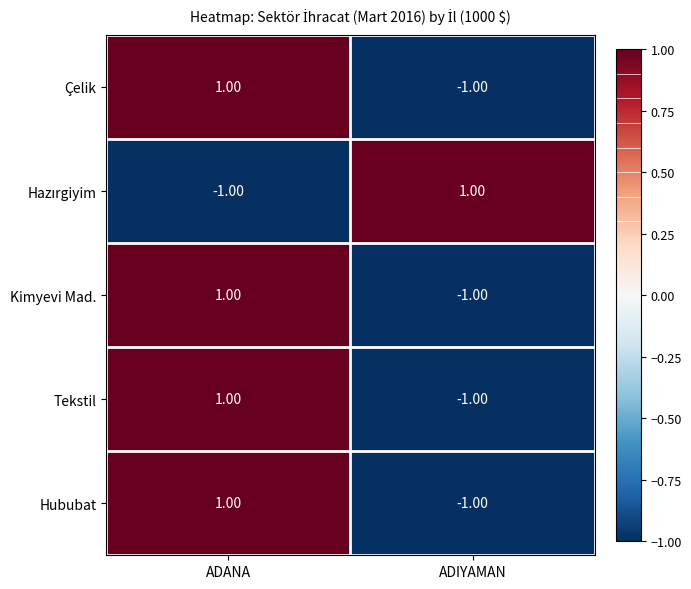

What is the spread (max minus min) of values at ADIYAMAN?

2